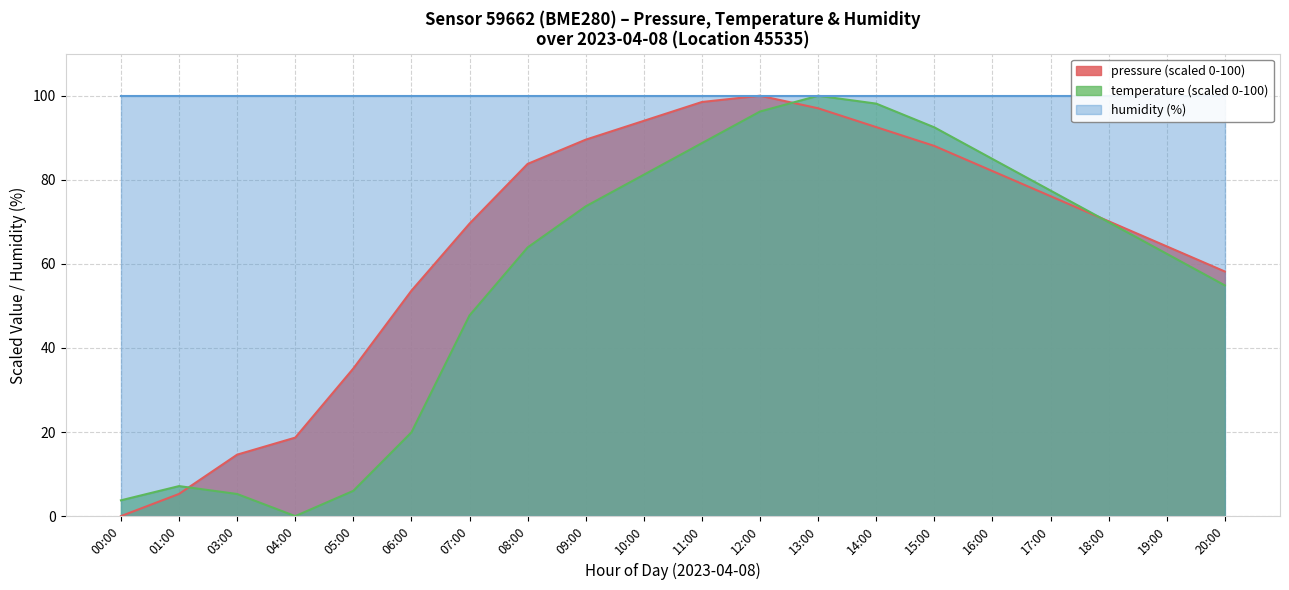

How many lines are shown in the chart?

2